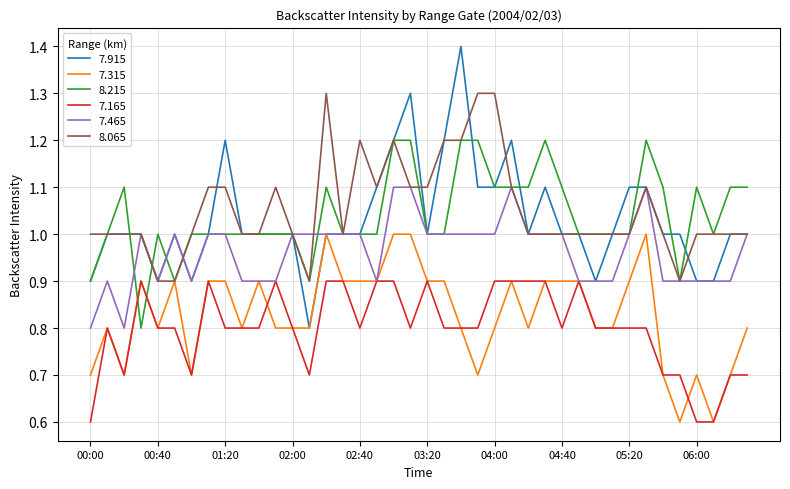

Rank the series by their maximum value, from lowest to highest.

7.165, 7.315, 7.465, 8.215, 8.065, 7.915